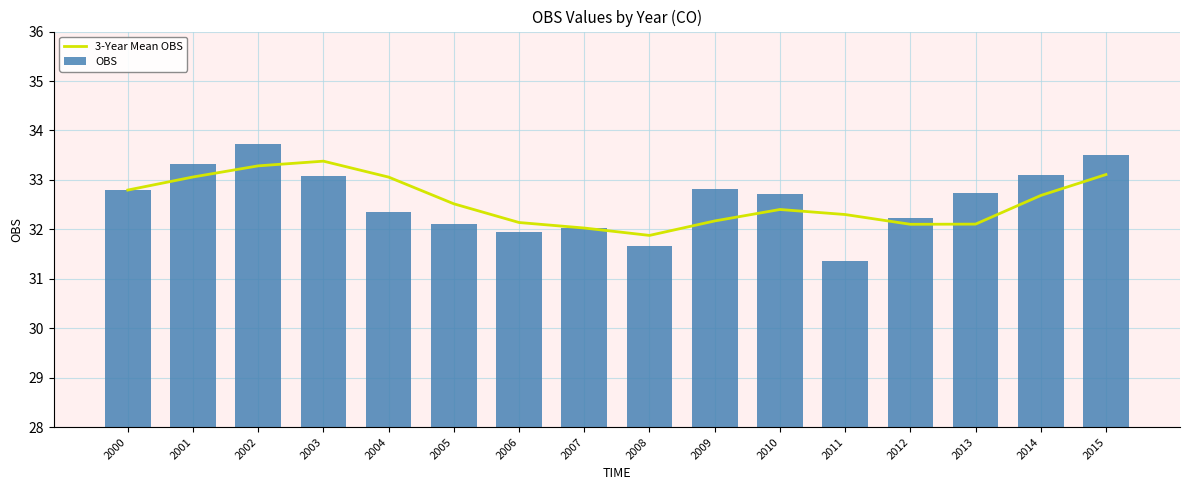

At which label is 3-Year Mean OBS closest to 32?

2007